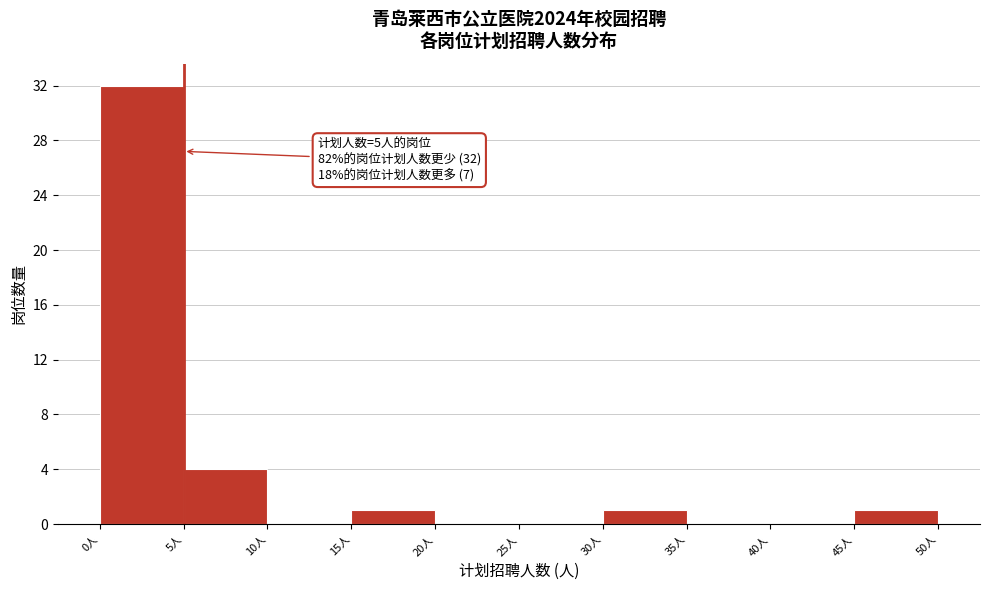

Which range on the x-axis has the tallest bar?

0 to 5